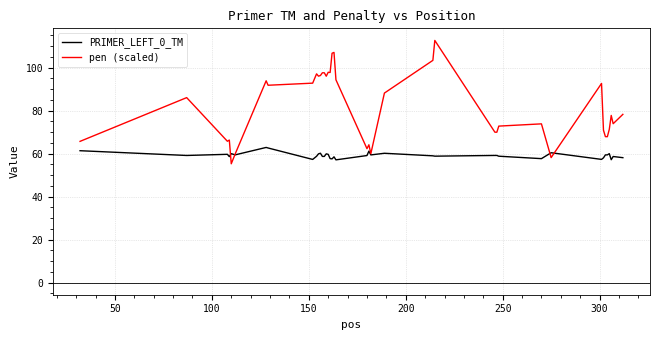

Rank the series by their average value, from lowest to highest.

PRIMER_LEFT_0_TM, pen (scaled)